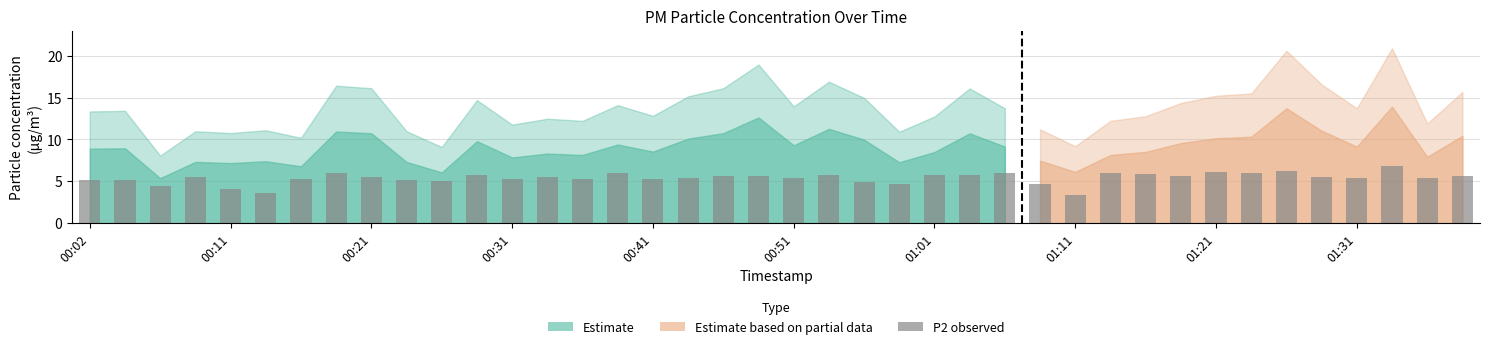

Are the bars horizontal?

No